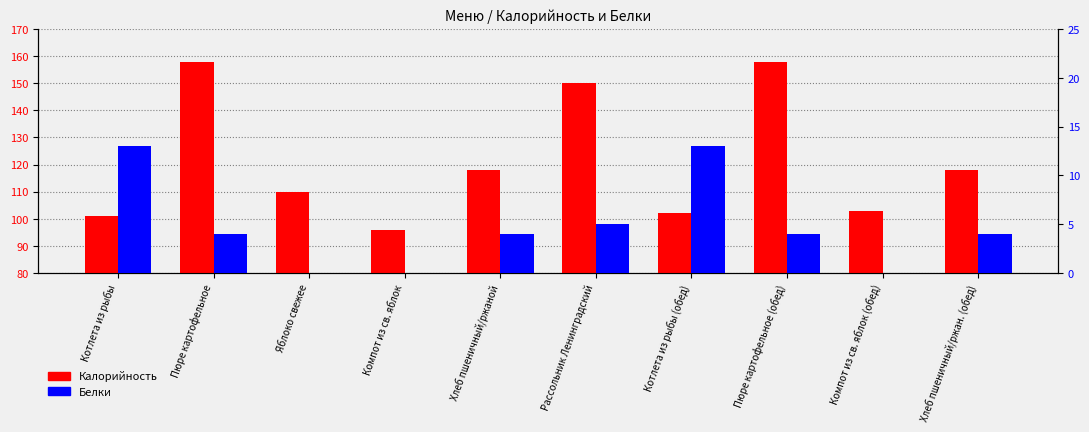

How many bars are there in each group?

2